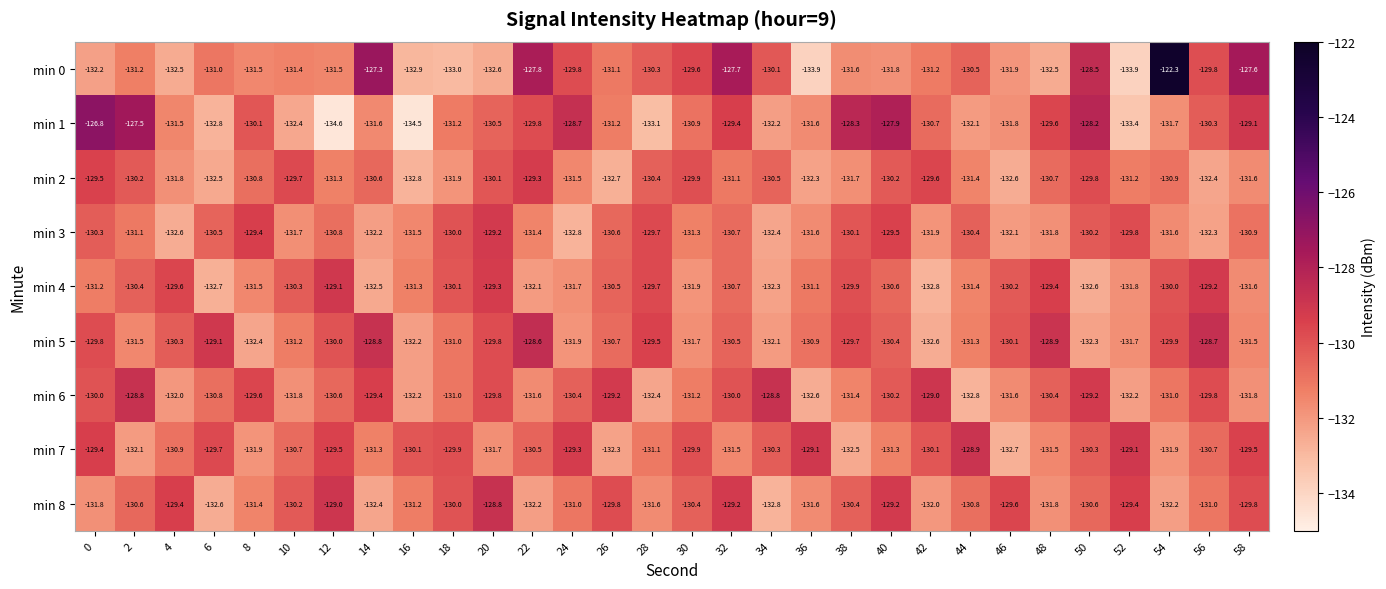

What is the minimum value shown in the chart?

-134.6